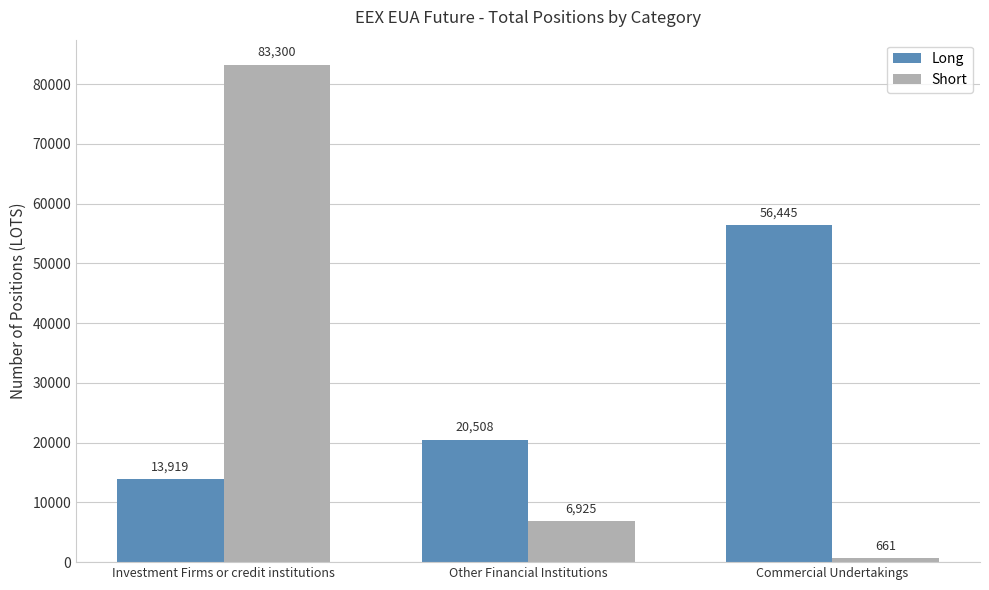

What is the label of the 1st bar from the right?

Commercial Undertakings